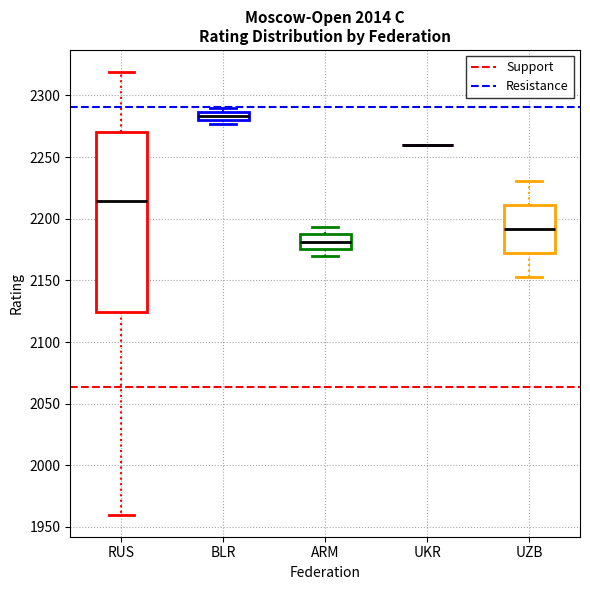

Which box is the tallest, from its lower edge to its upper edge?

RUS